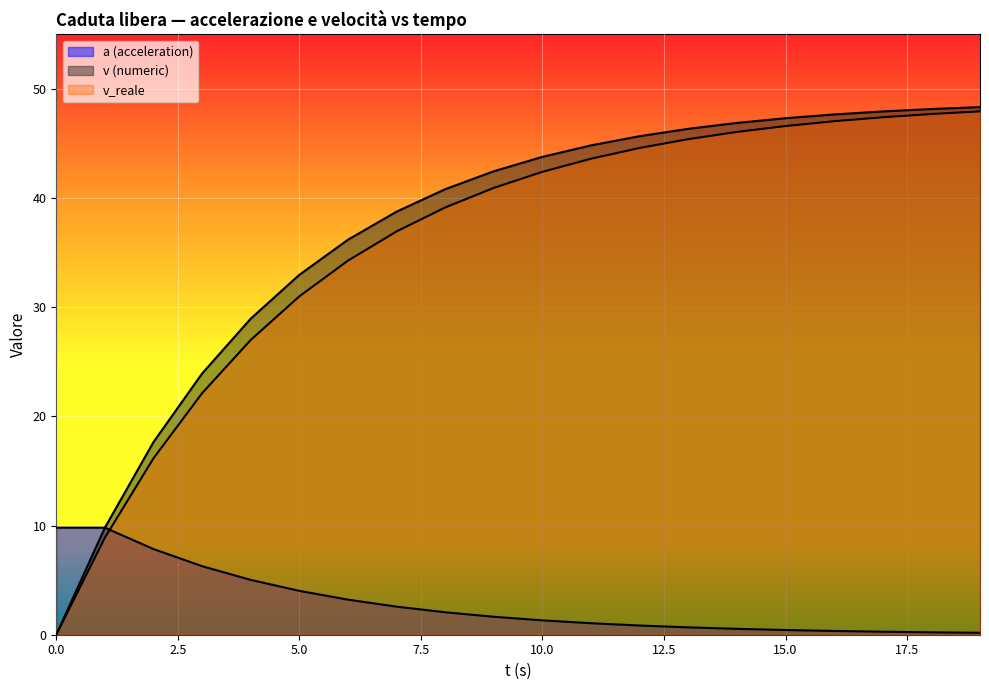

What is the spread (max minus min) of values at 13?

45.7